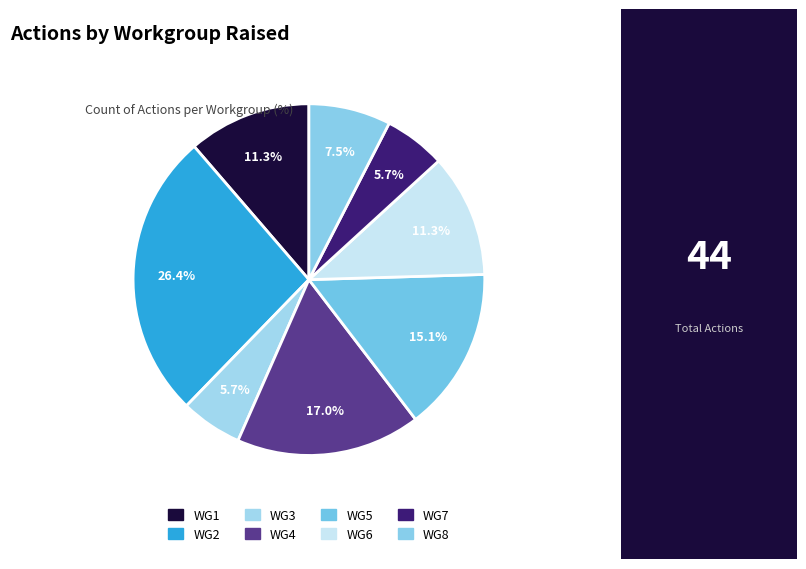

How many segments does this pie chart have?

8